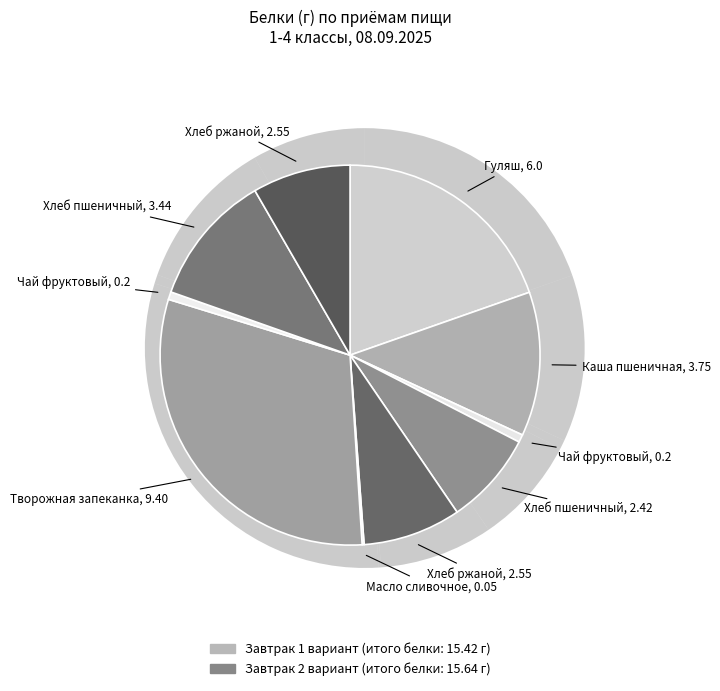

True or false: 2 accounts for 1% of the total.

True